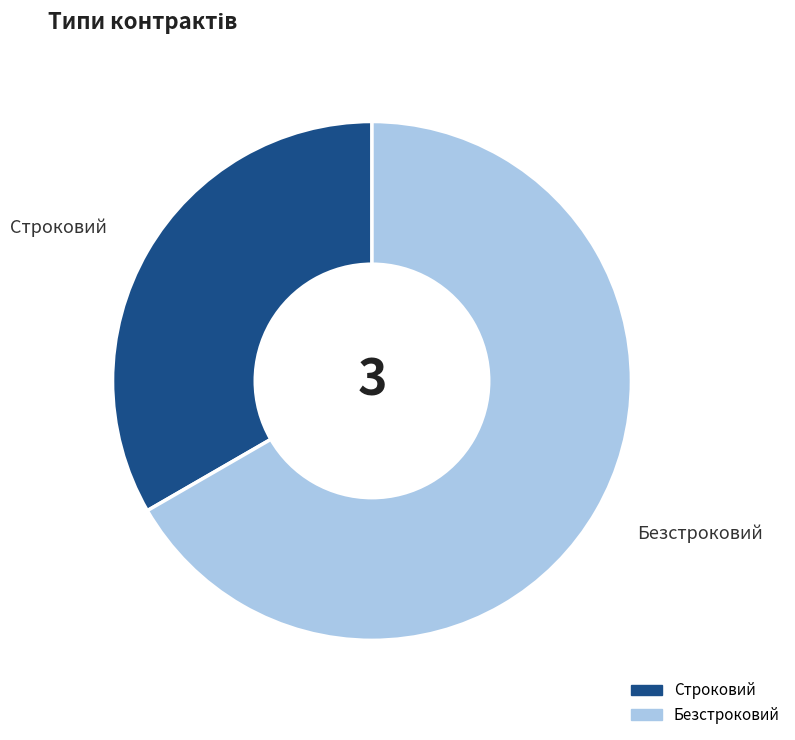

Combined, do Строковий and Безстроковий account for over 50%?

Yes